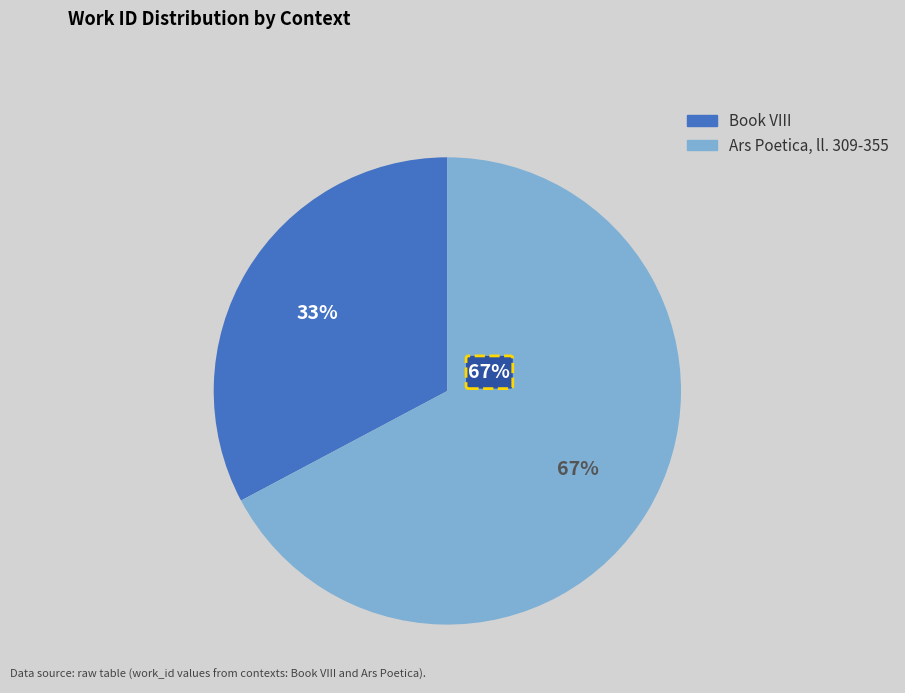

Does Ars Poetica, ll. 309-355 account for over 50% of the chart?

Yes